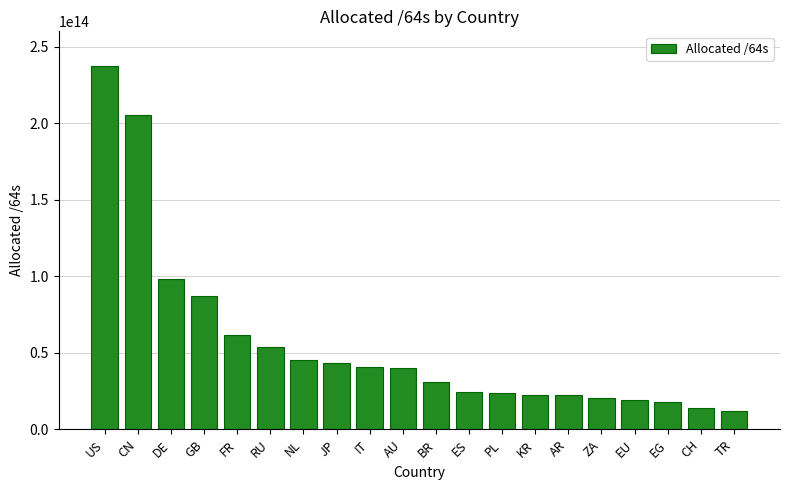

How many values are below 40063531024384?

10